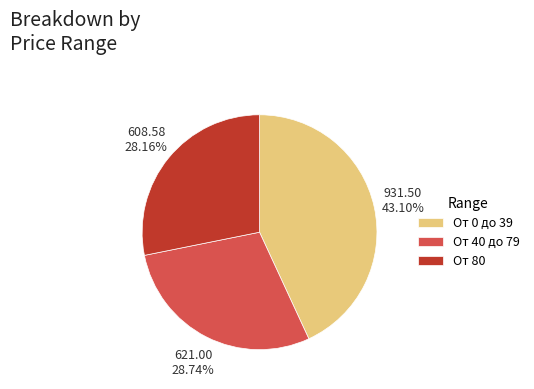

What portion of the pie excludes От 0 до 39?

56.9%